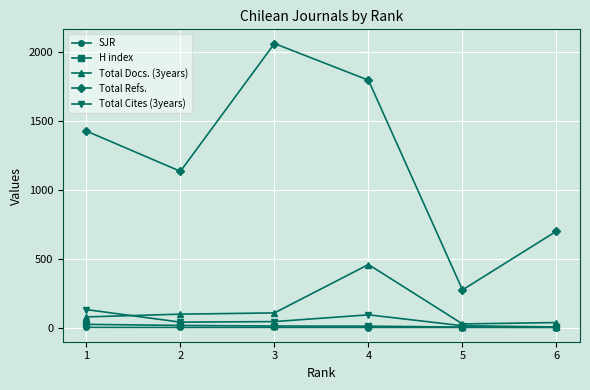

Does the chart display data point markers on the line(s)?

Yes